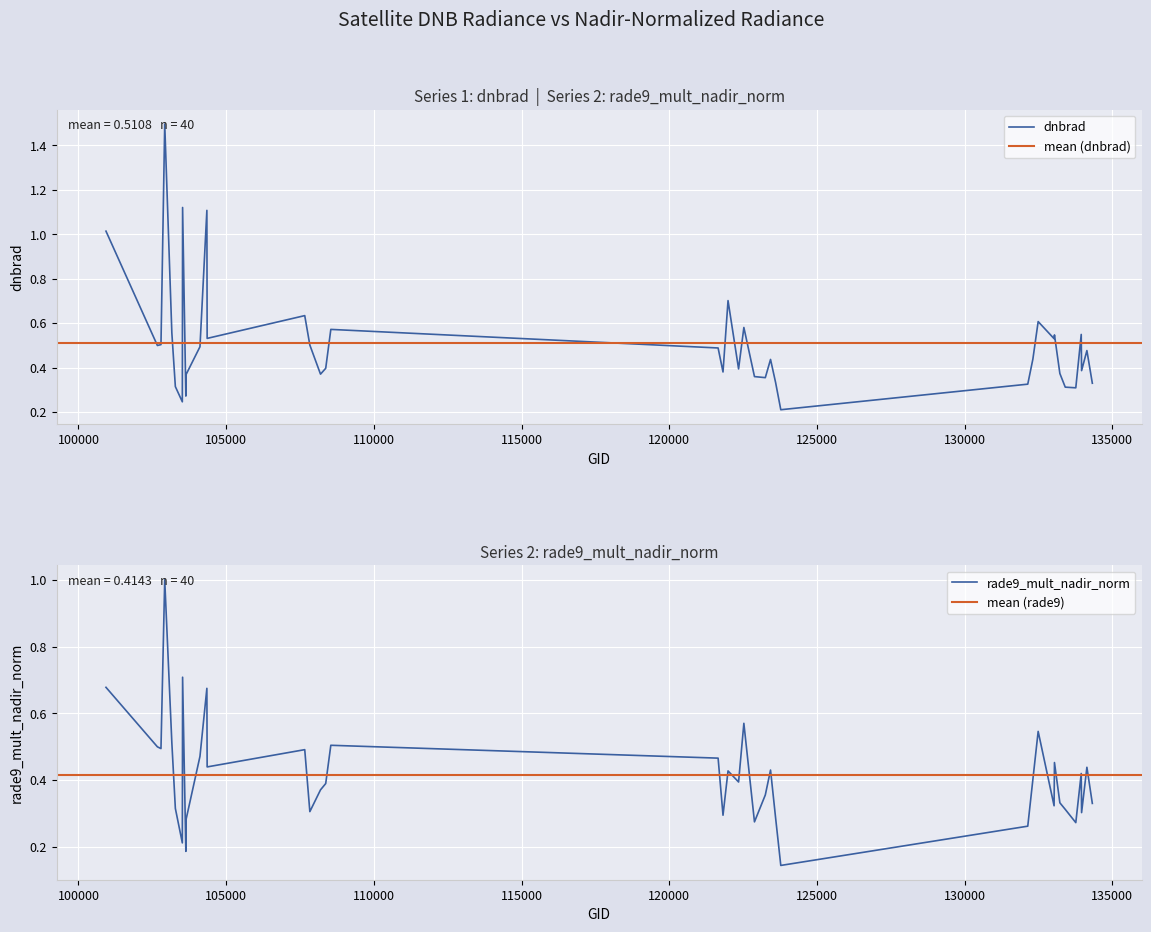

Rank the series at 133958 from highest to lowest value.

dnbrad, rade9_mult_nadir_norm